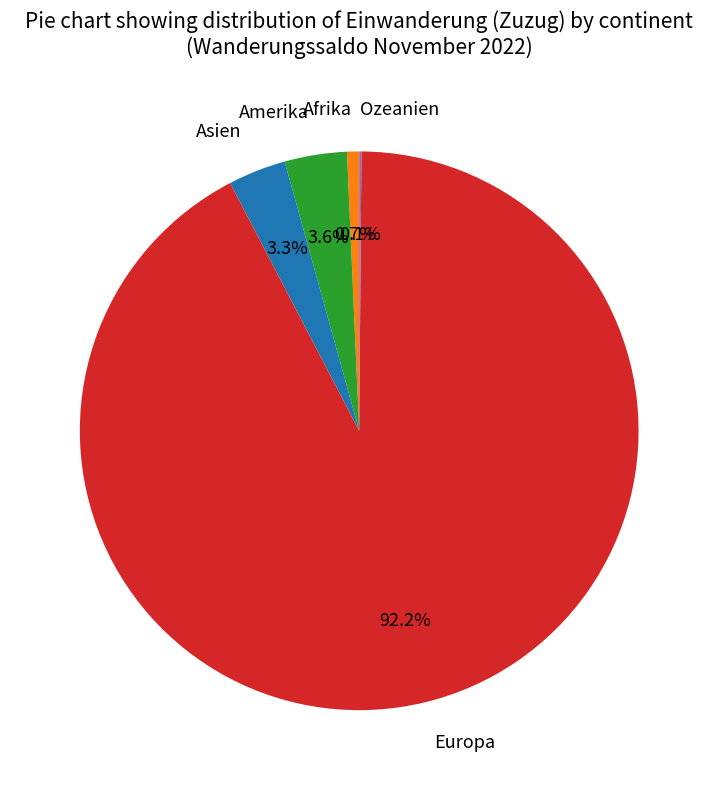

Which slice represents more than half of the pie?

Europa